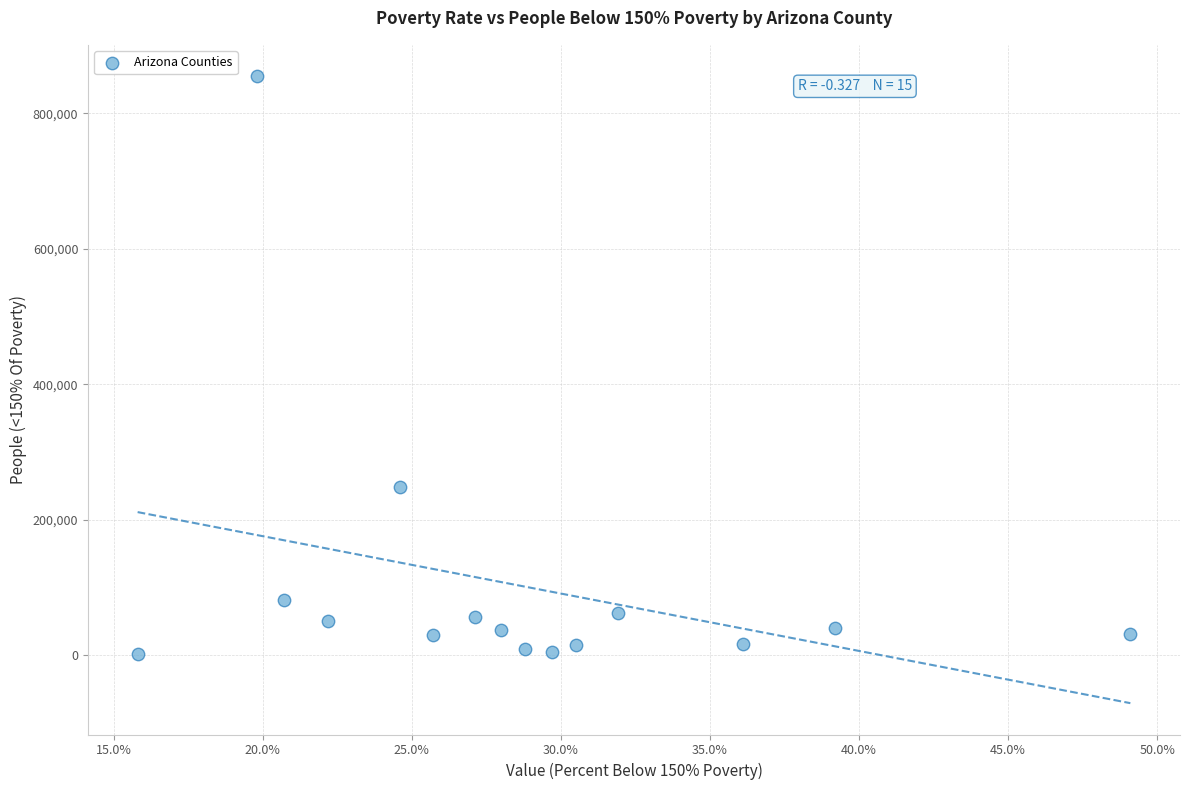

What Y value in the scatter plot is closest to 428145?

247805